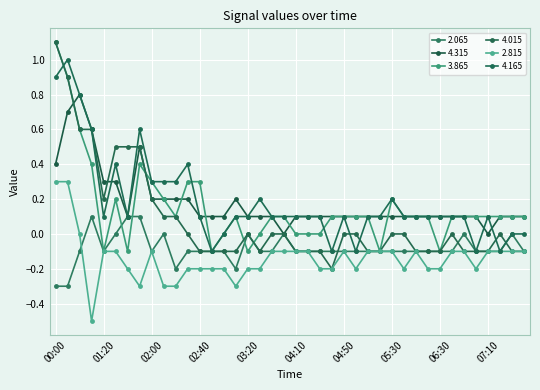

What is the difference between the maximum and second lowest values in the 2.815 series?

0.6